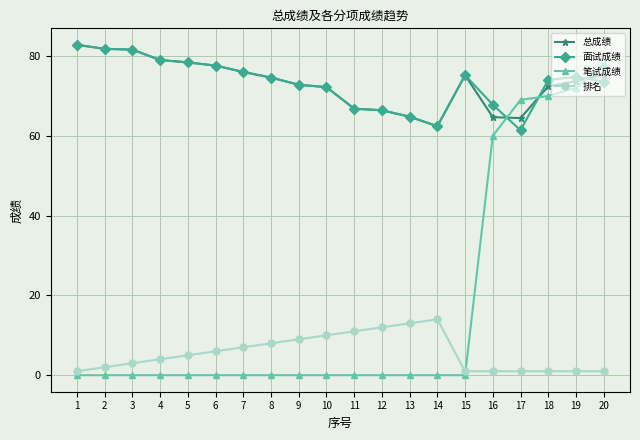

What is the value of the 笔试成绩 point at the 20th from the left?

78.0